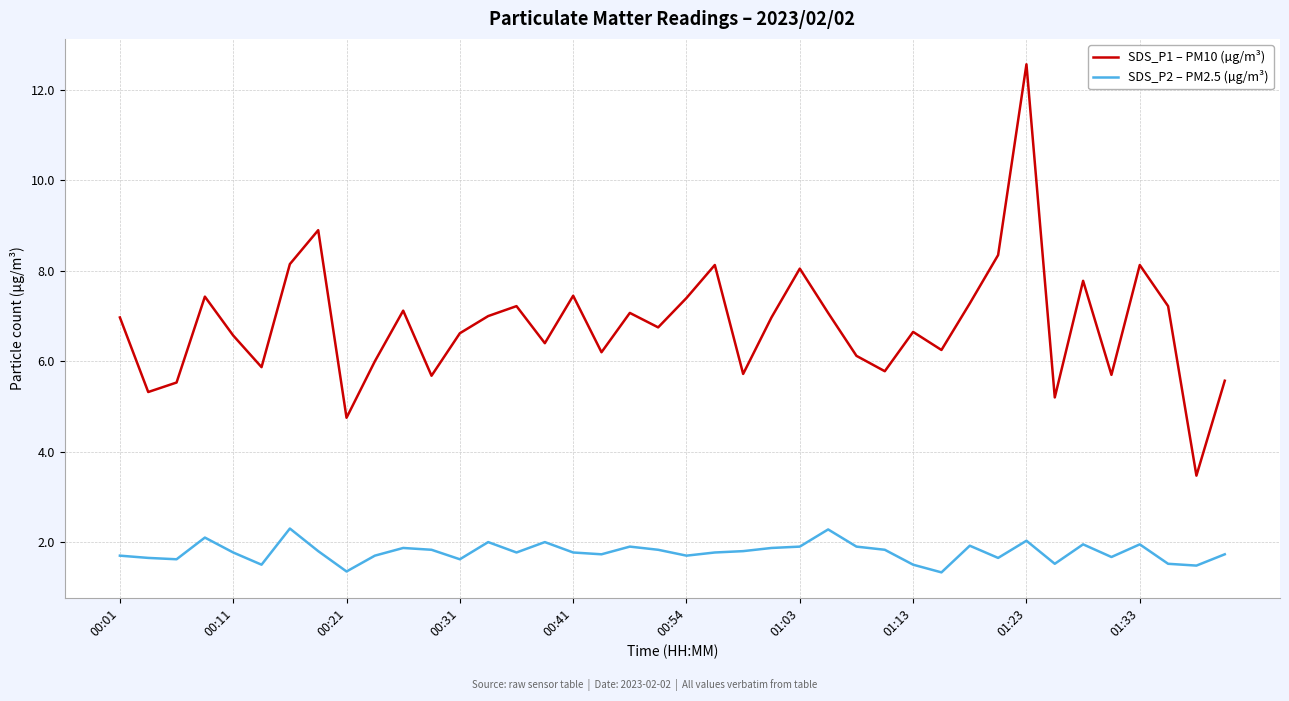

Which series has the largest total across all categories?

SDS_P1 – PM10 (µg/m³)